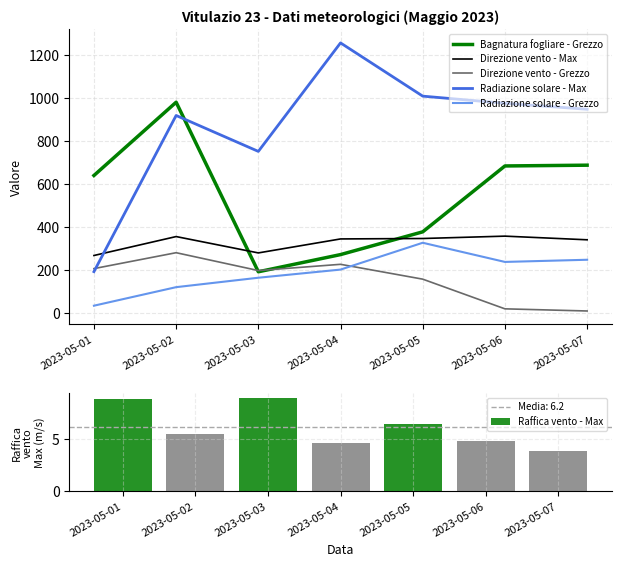

How many groups of bars are there?

7